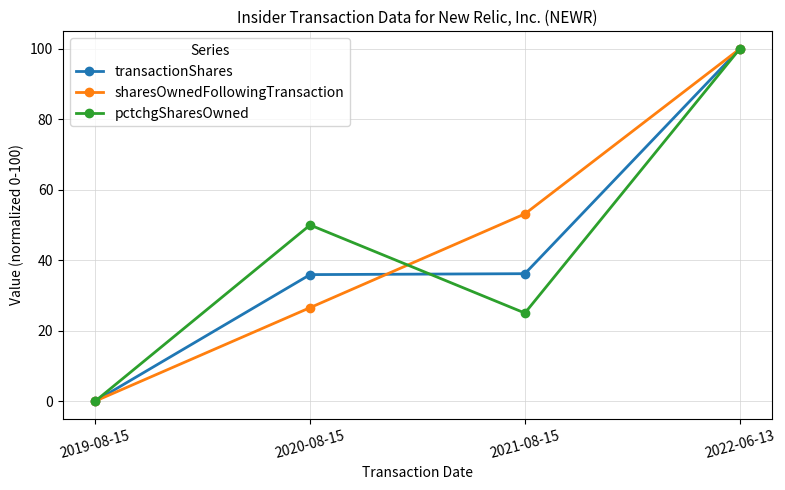

The sharesOwnedFollowingTransaction series shows 26.5 at 2020-08-15. True or false?

True